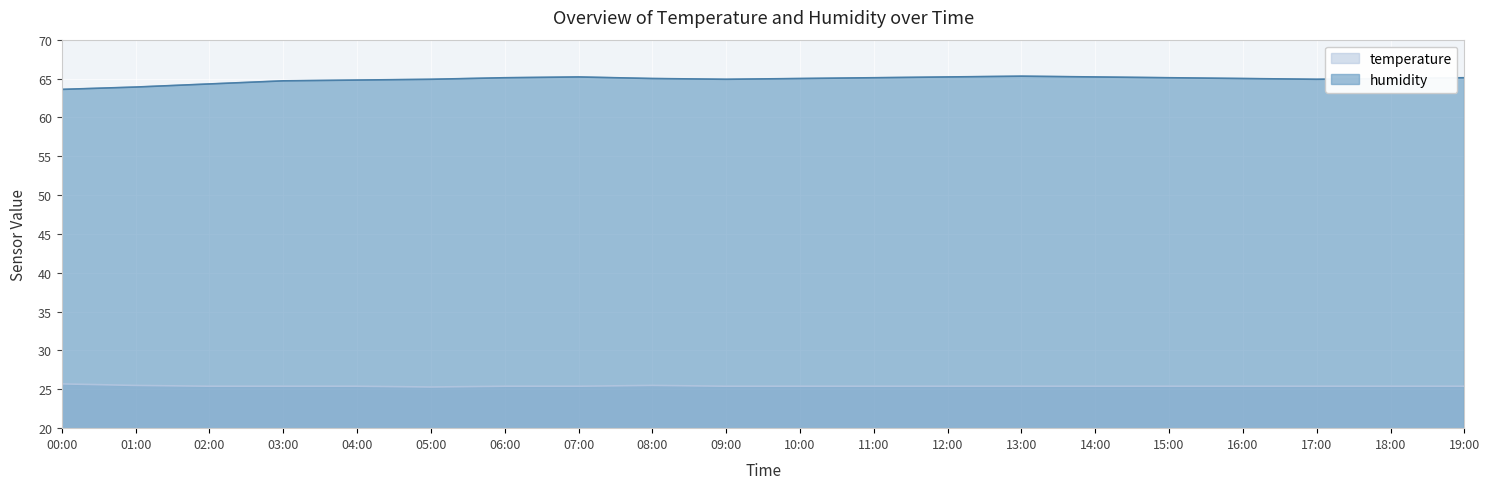

What is the difference between the highest and lowest values at 09:00?

39.5